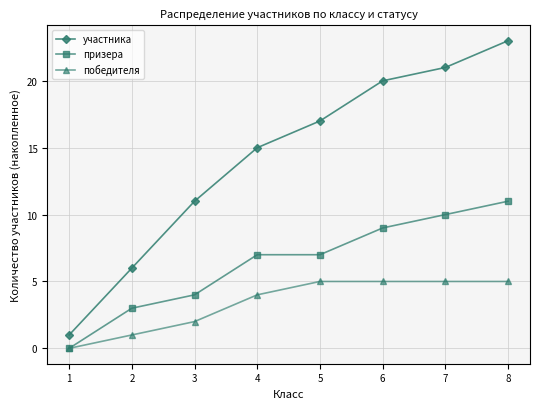

Reading left to right, what are all the values shown in this chart?

участника: 1=1	2=6	3=11	4=15	5=17	6=20	7=21	8=23
призера: 1=0	2=3	3=4	4=7	5=7	6=9	7=10	8=11
победителя: 1=0	2=1	3=2	4=4	5=5	6=5	7=5	8=5